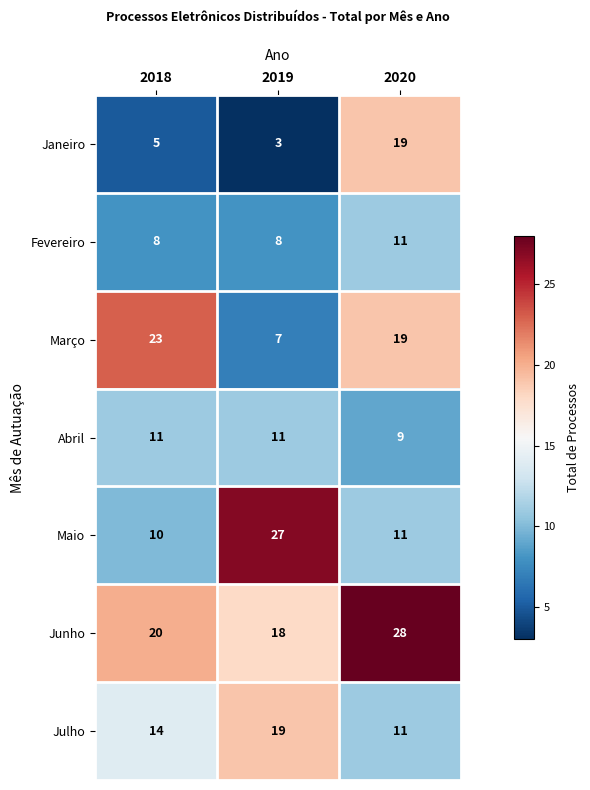

True or false: Junho has a value of 20 at 2018.

True